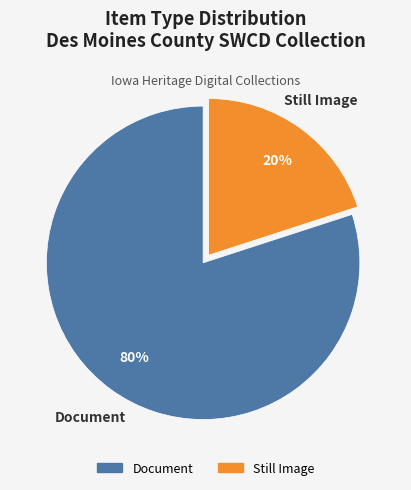

To the nearest percent, what is the difference between the largest and smallest slice percentages?

60%